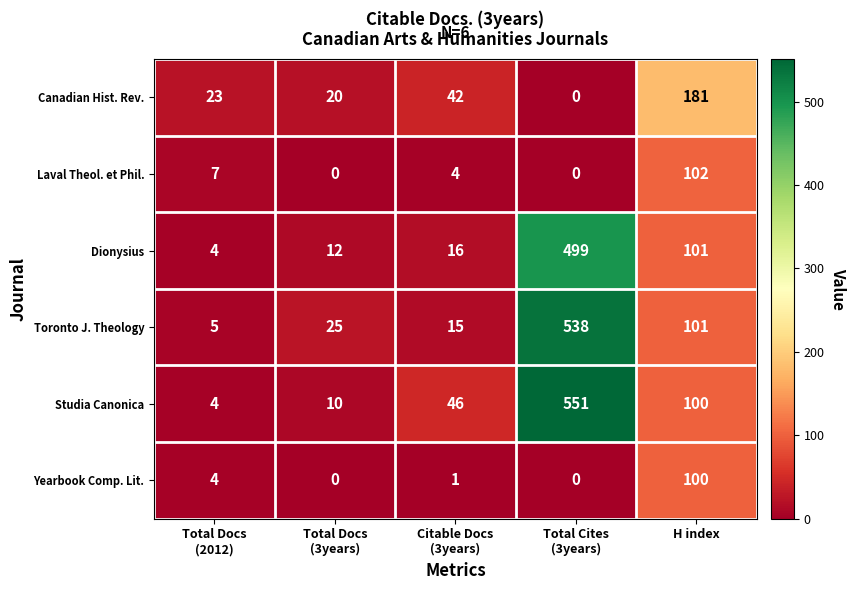

Rank the series by their maximum value, from highest to lowest.

Studia Canonica, Toronto J. Theology, Dionysius, Canadian Hist. Rev., Laval Theol. et Phil., Yearbook Comp. Lit.